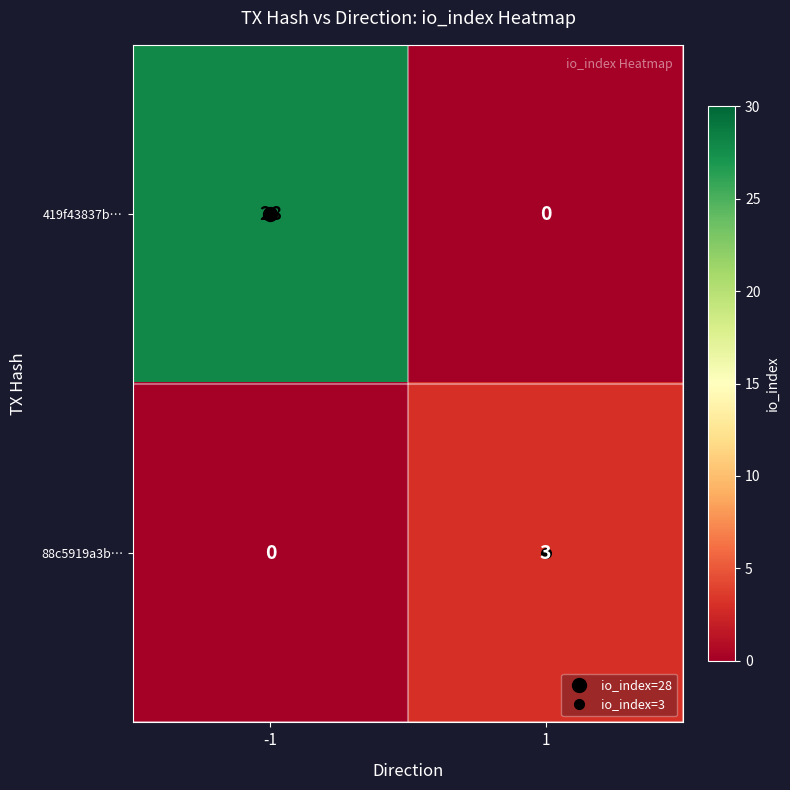

The value of 88c5919a3b… at -1 is 0. True or false?

True